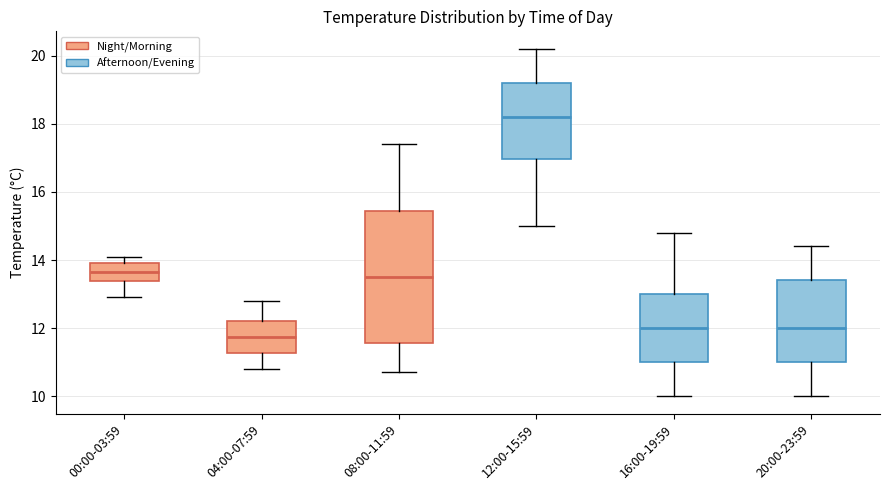

Reading left to right, read every box against the y-axis: the position of its median line, the range the box covers, and the ends of its whiskers. The values are not printed on the chart, so give them approximately, as read against the axis.

00:00-03:59: median 13.6, box 13.4 to 14.0, whiskers 13.0 to 14.2
04:00-07:59: median 11.8, box 11.2 to 12.2, whiskers 10.8 to 12.8
08:00-11:59: median 13.6, box 11.6 to 15.4, whiskers 10.8 to 17.4
12:00-15:59: median 18.2, box 17.0 to 19.2, whiskers 15.0 to 20.2
16:00-19:59: median 12.0, box 11.0 to 13.0, whiskers 10.0 to 14.8
20:00-23:59: median 12.0, box 11.0 to 13.4, whiskers 10.0 to 14.4